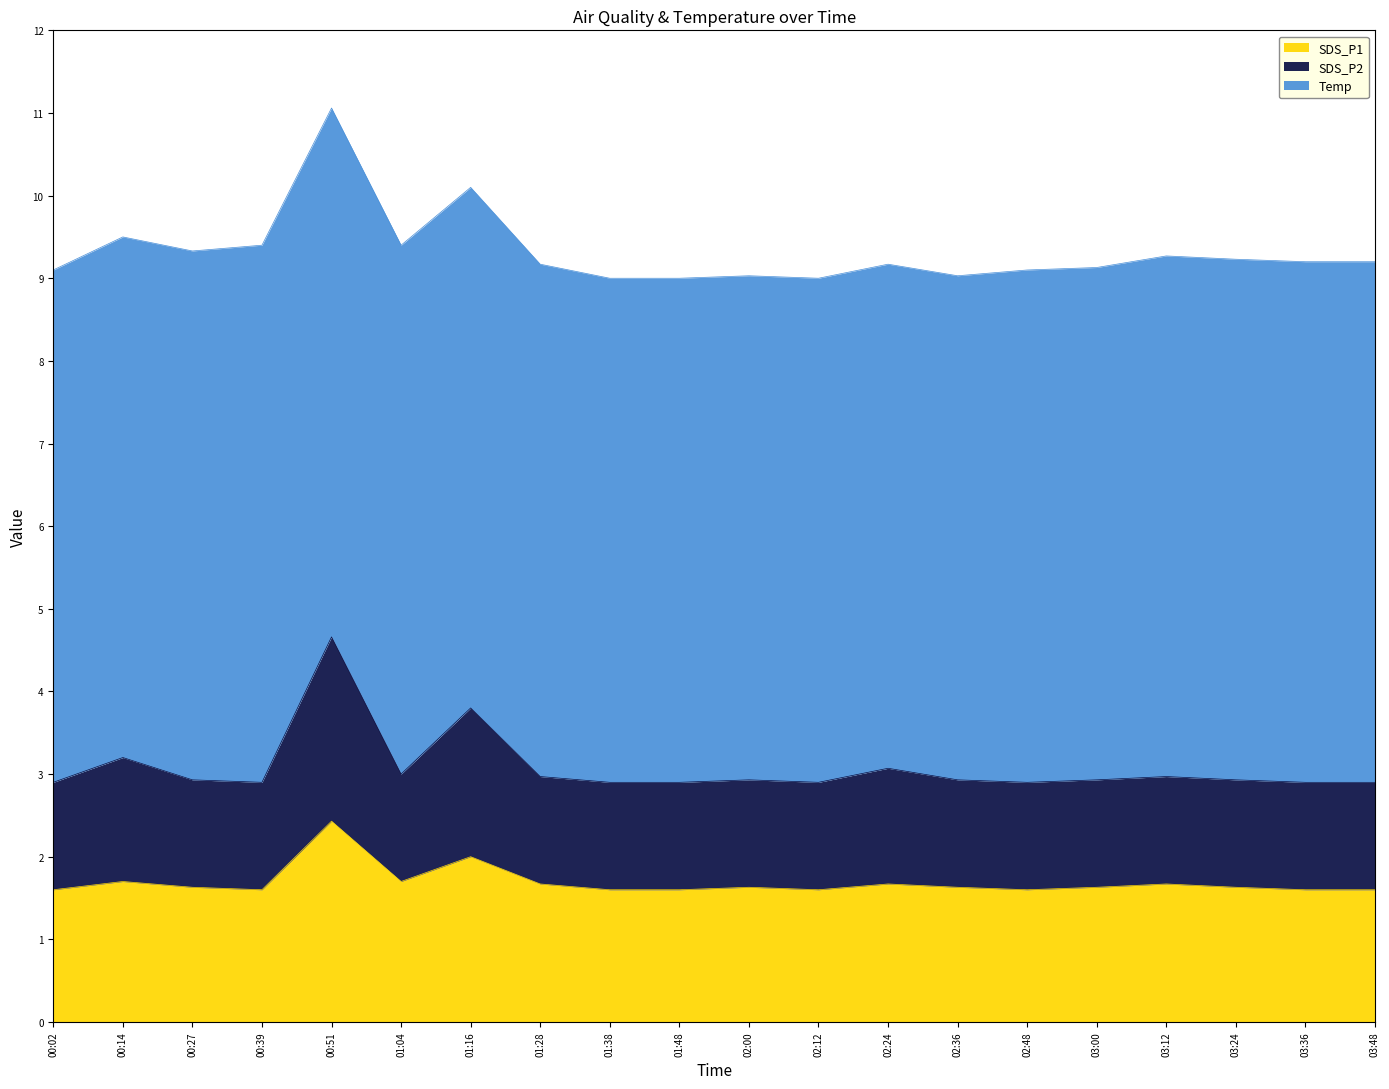

How many interior local peaks does the SDS_P1 series have?

6